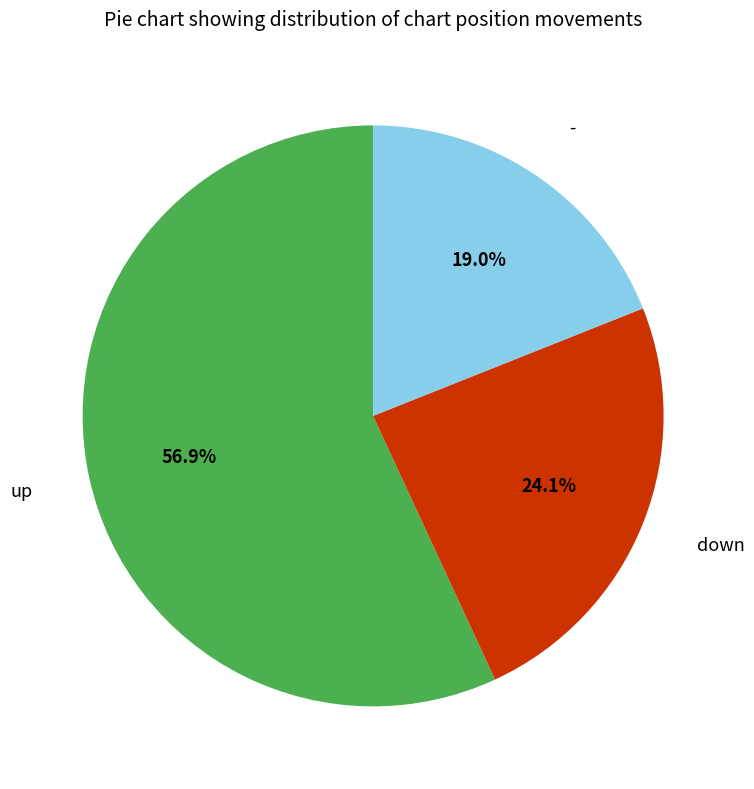

What percentage is NOT represented by -?

81.0%